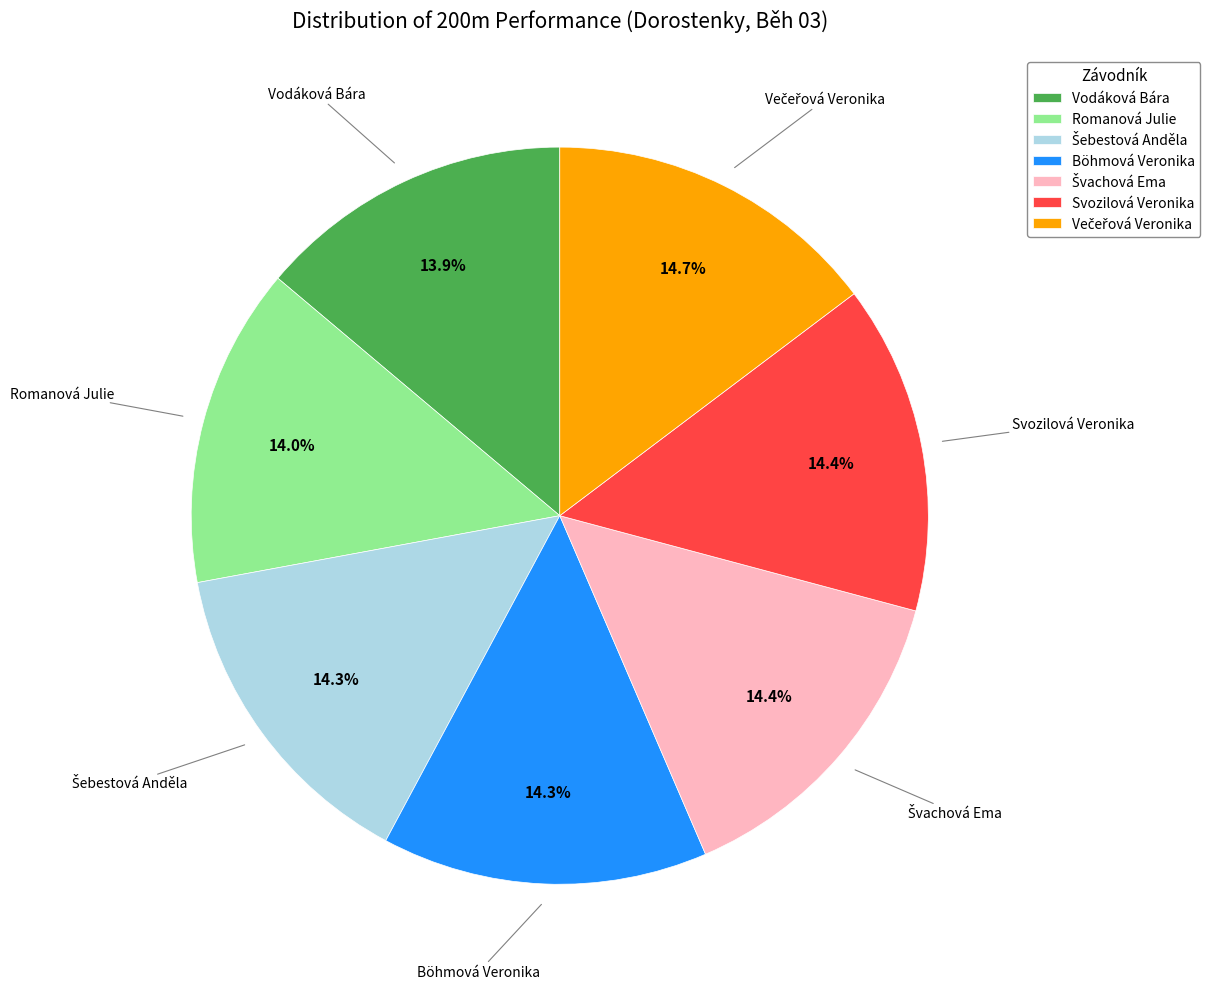

True or false: Vodáková Bára accounts for 14% of the total.

True